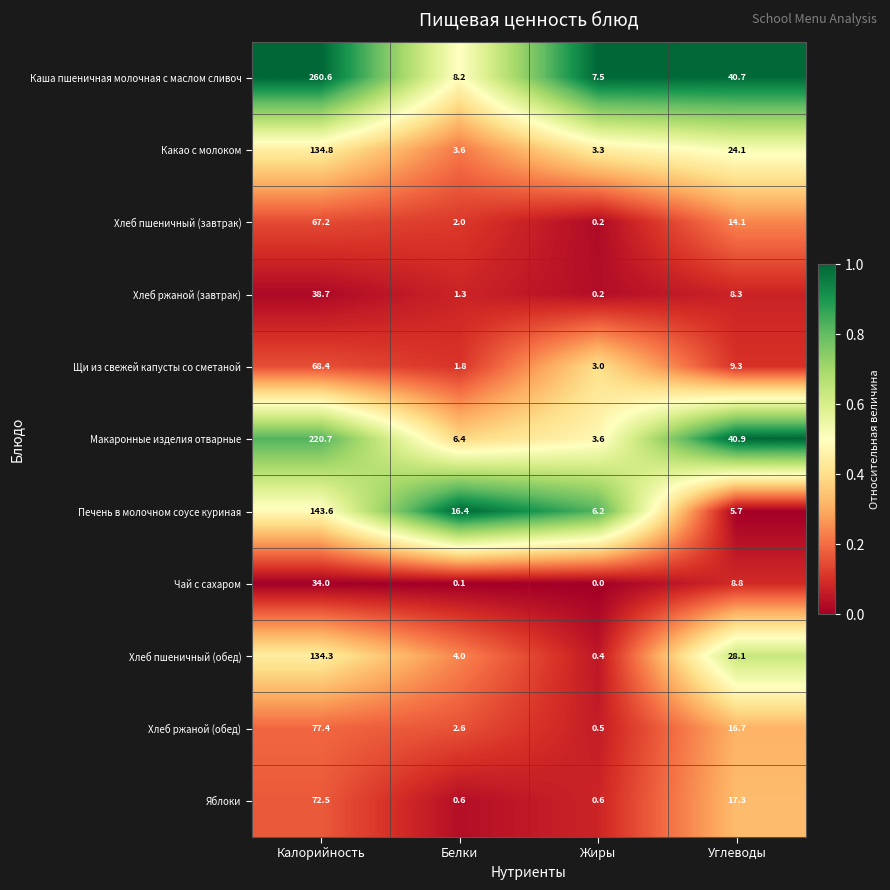

Read the Хлеб ржаной (обед) value at Углеводы.

16.7